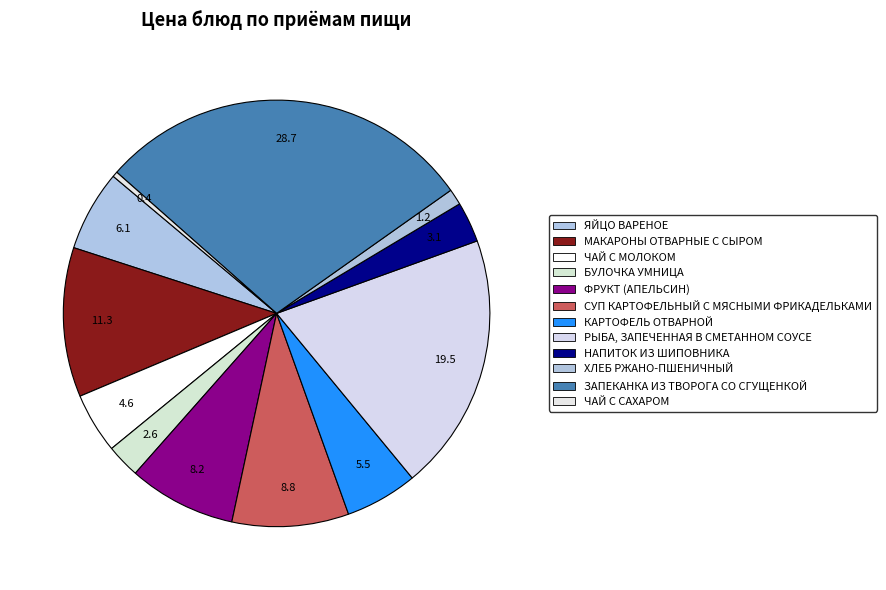

How many segments does this pie chart have?

12